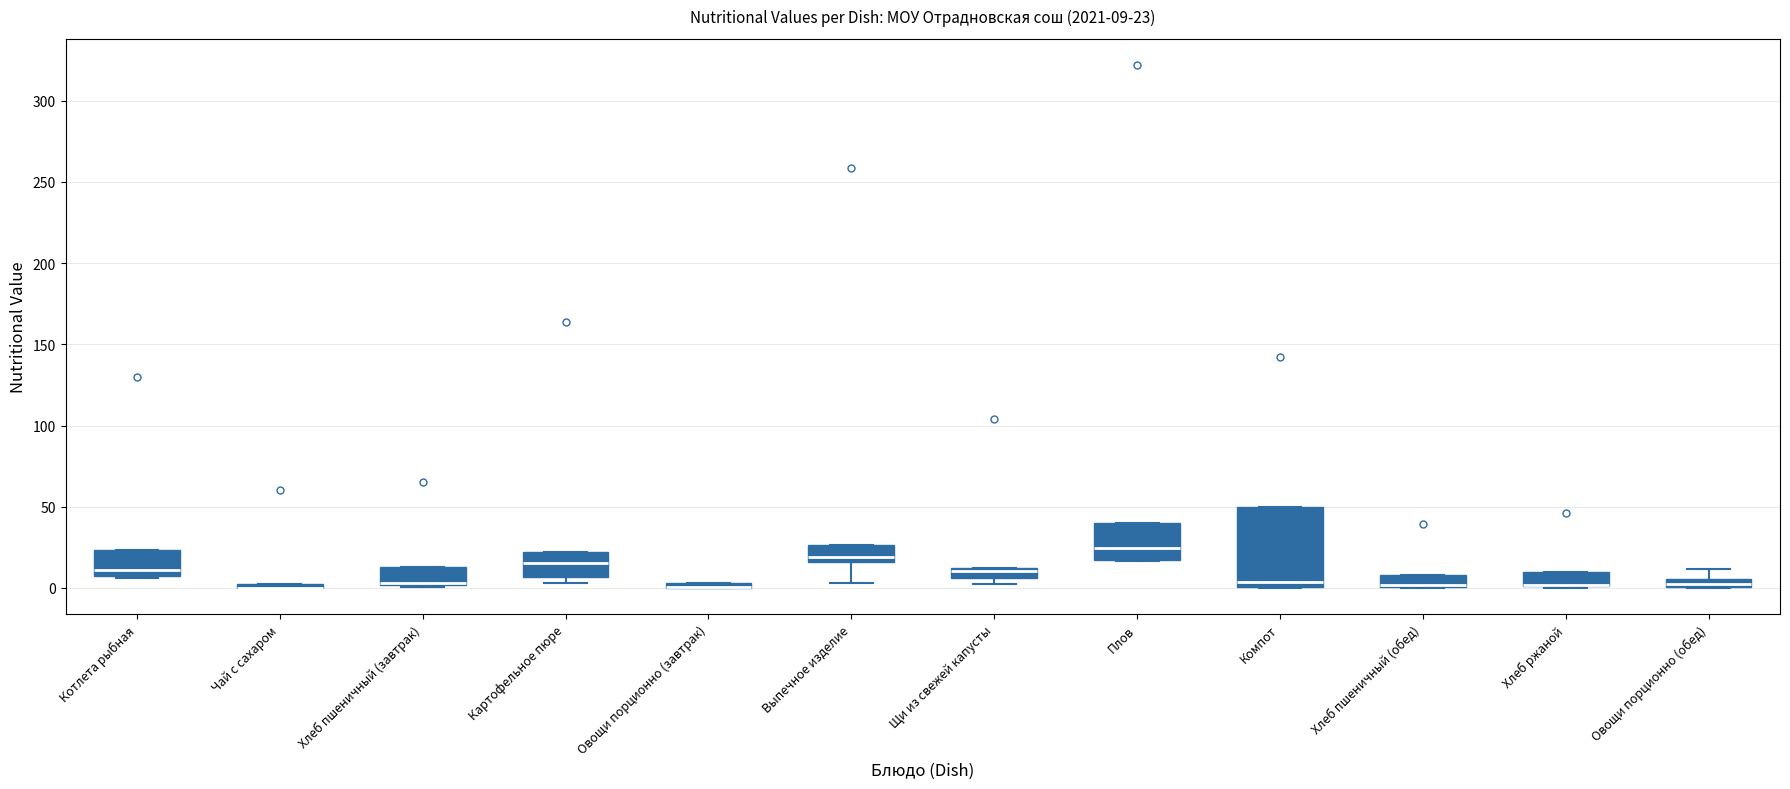

Which box is the tallest, from its lower edge to its upper edge?

Компот